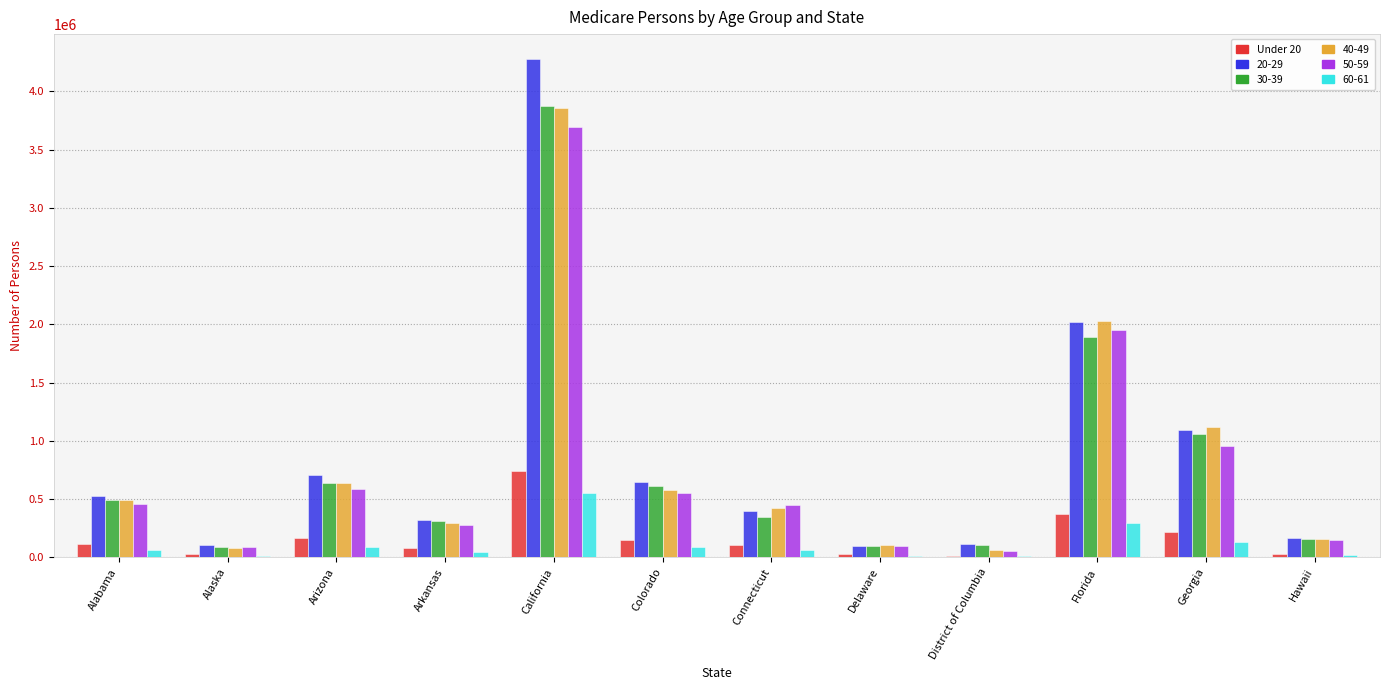

Is it true that 40-49 equals 1236426 at Florida?

False